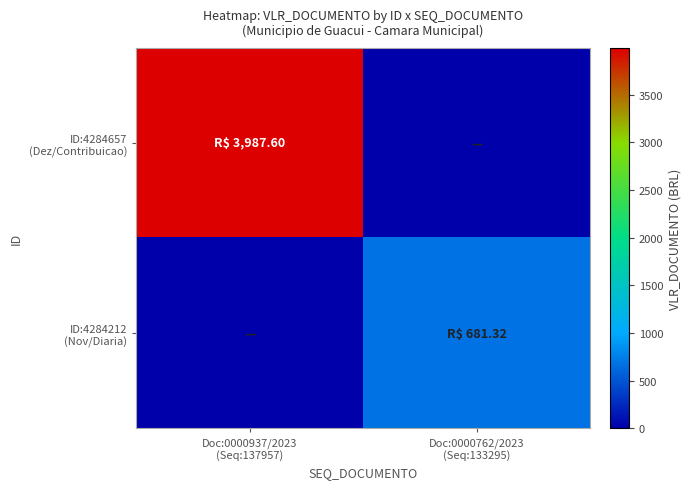

Rank the series by their average value, from lowest to highest.

ID:4284212 (Nov/Diaria), ID:4284657 (Dez/Contribuicao)